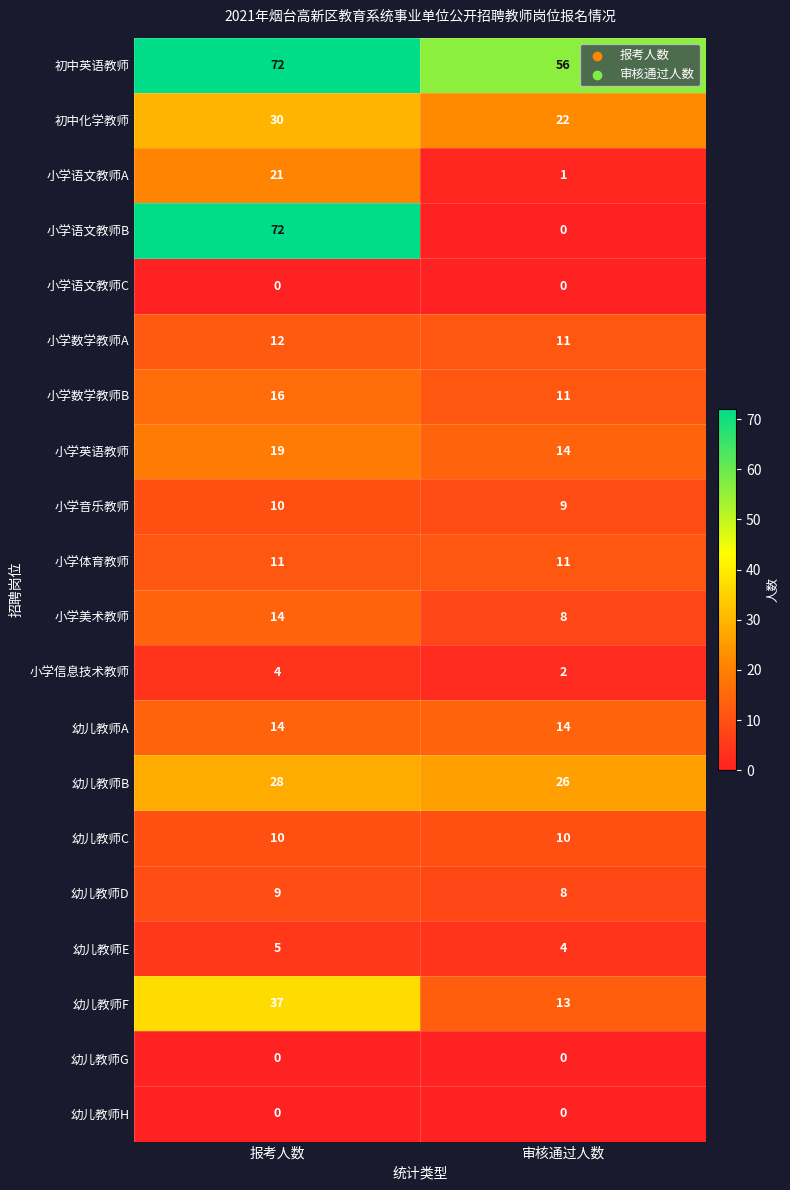

What is the sum of all 小学数学教师B values?

27